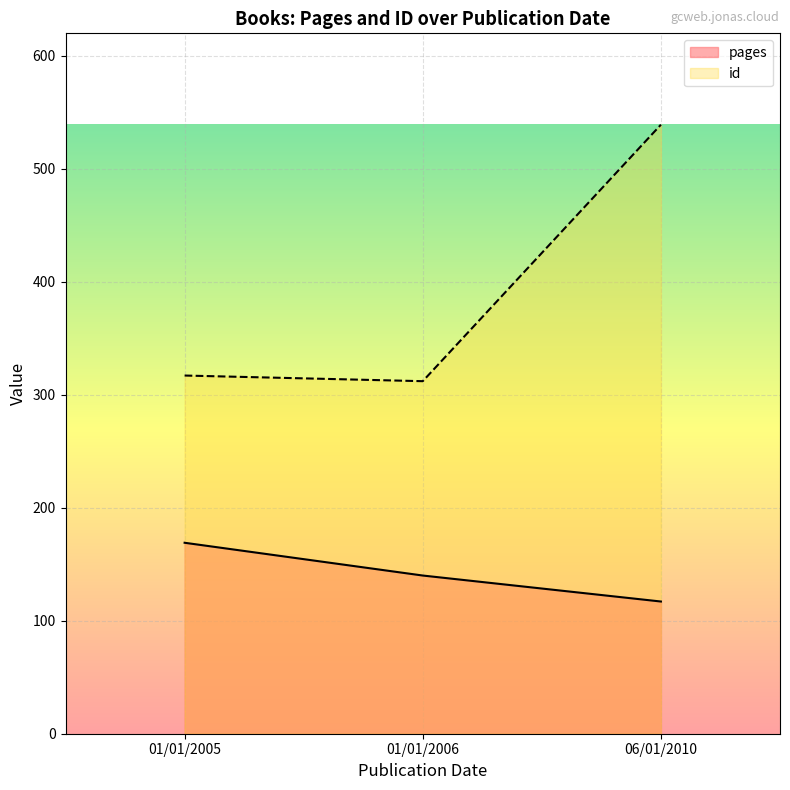

At which label does id reach its peak?

06/01/2010